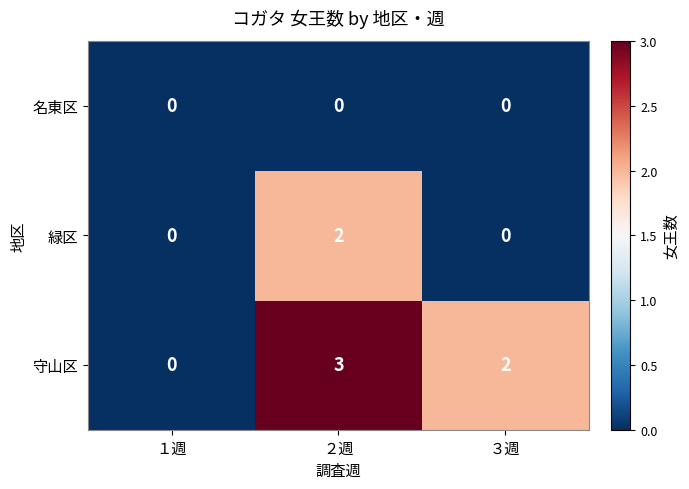

What is the difference between the maximum and minimum values in the 守山区 series?

3